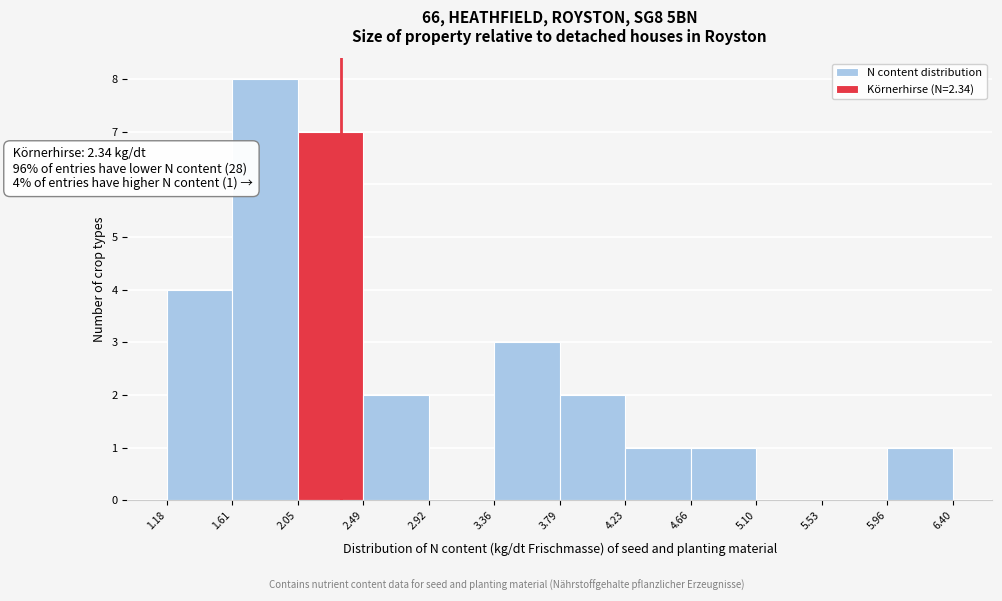

Over which range of the x-axis is the bar tallest?

1.61 to 2.05